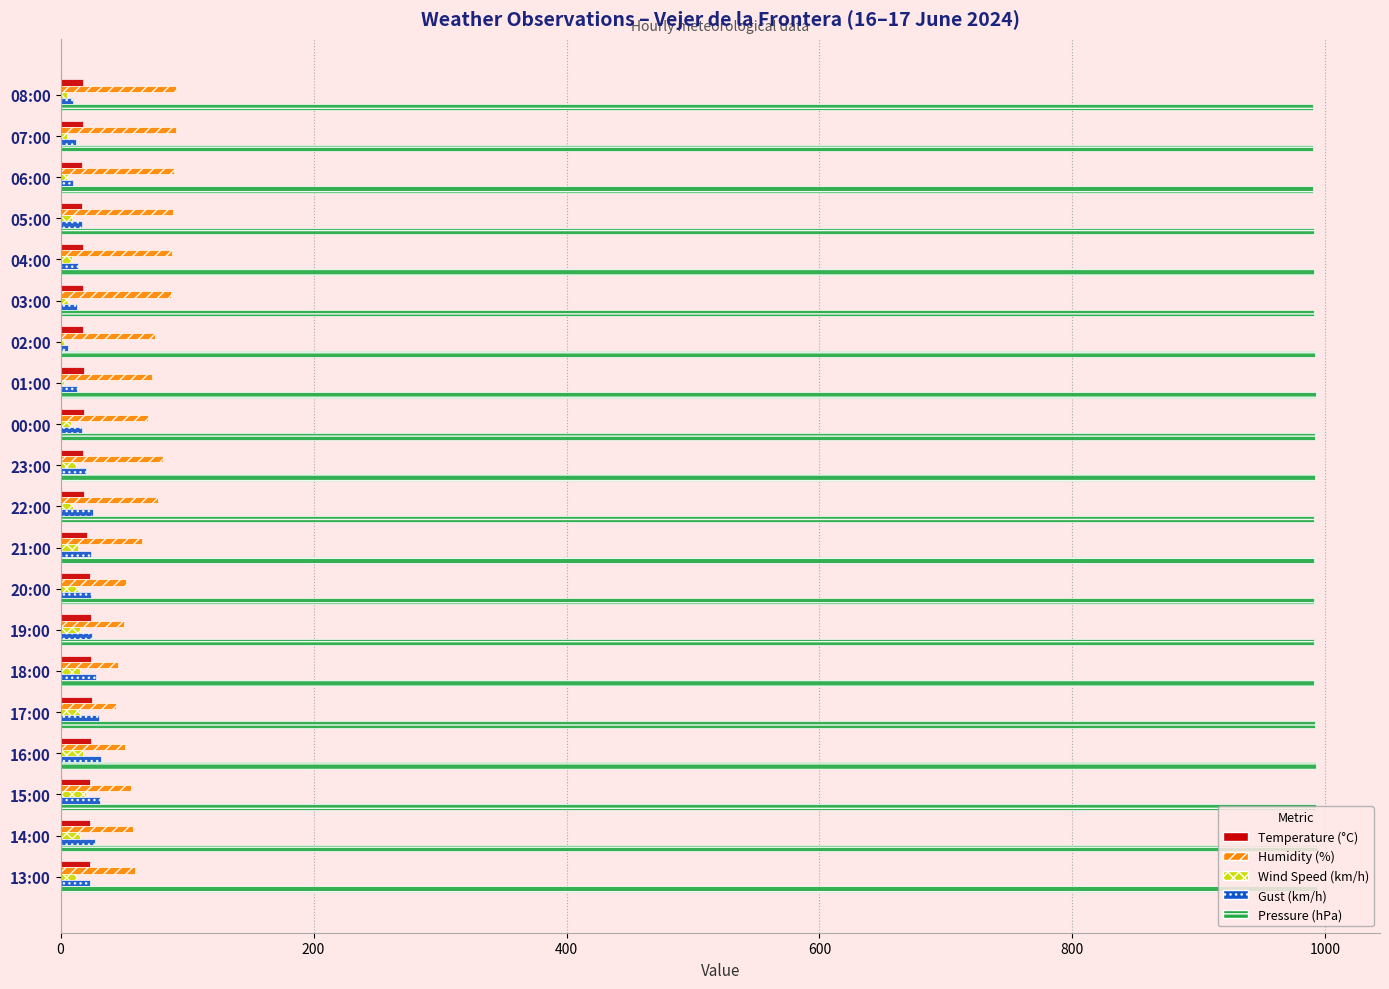

The Wind Speed (km/h) series shows 5.0 at 08:00. True or false?

True